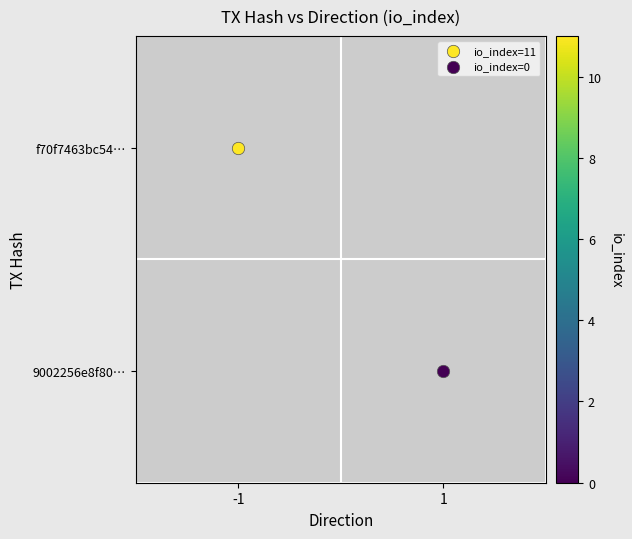

At which category does the chart reach its minimum across all series?

1